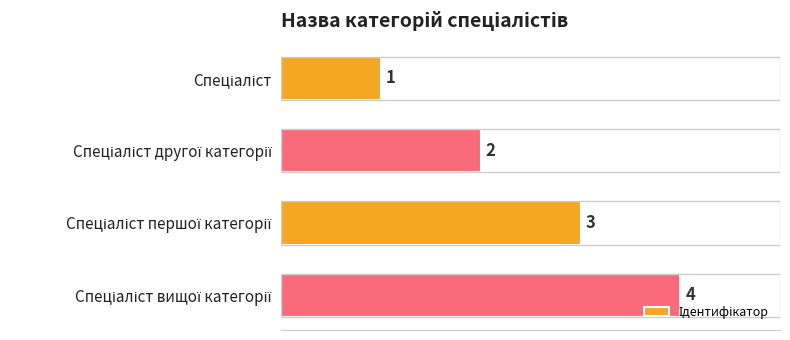

How many values are between 2 and 4?

3